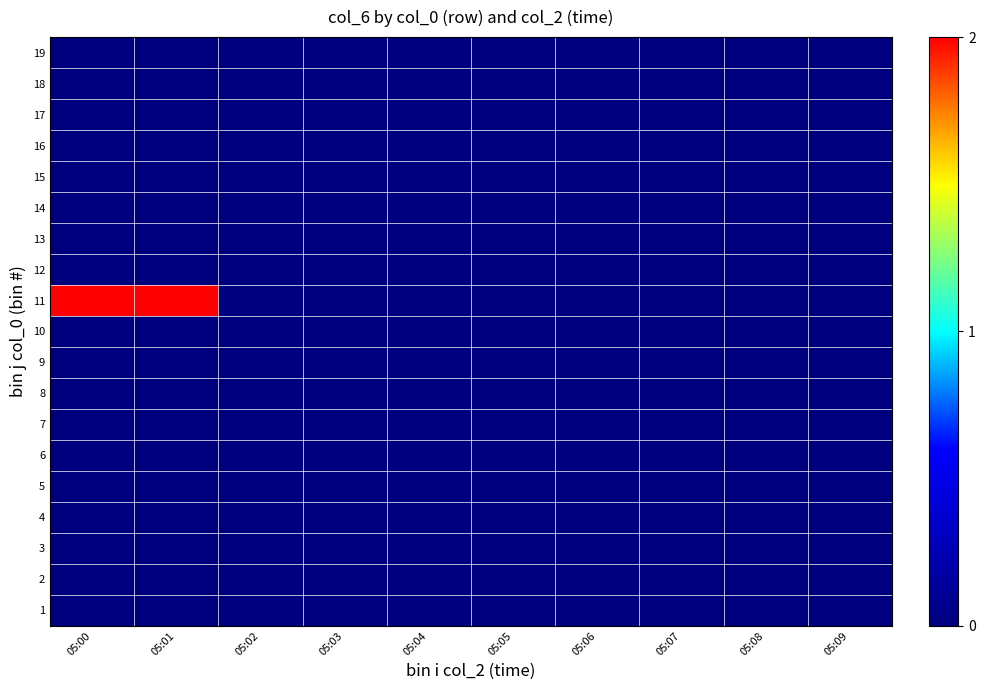

At how many categories does at least one series exceed 1?

2